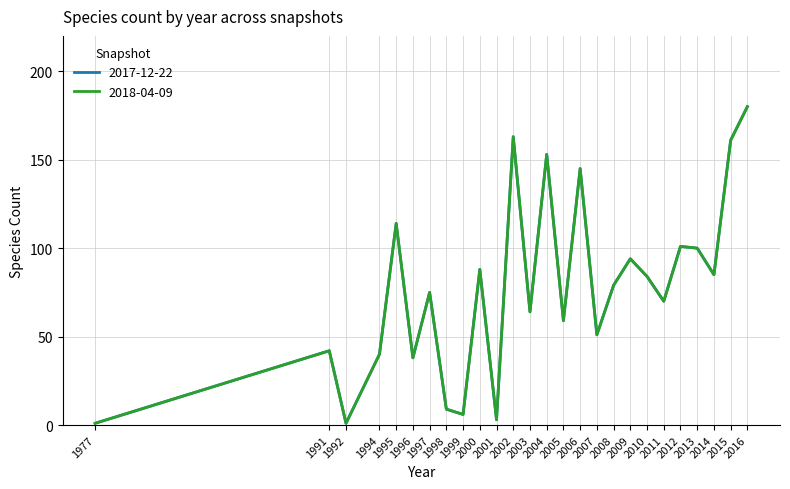

Reading left to right, list all the values displayed in this chart.

2017-12-22: 1	42	1	40	114	38	75	9	6	88	3	163	64	153	59	145	51	79	94	84	70	101	100	85	161	180
2018-04-09: 1	42	1	40	114	38	75	9	6	88	3	163	64	153	59	145	51	79	94	84	70	101	100	85	161	180